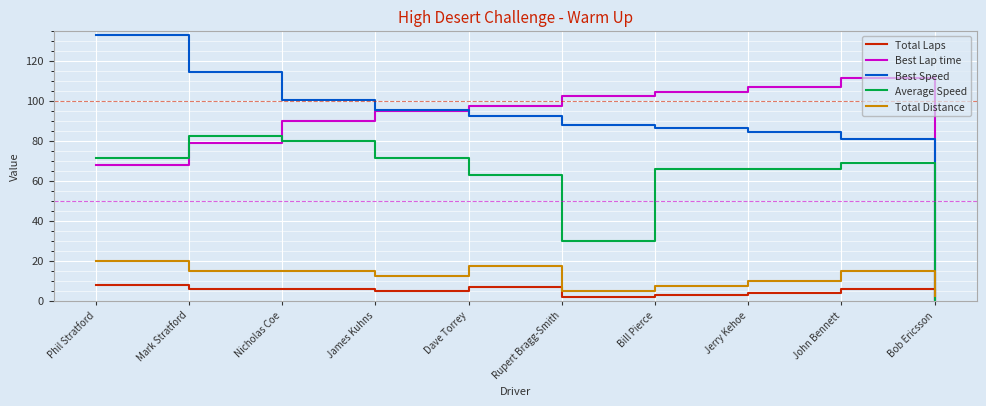

Rank the series by their maximum value, from lowest to highest.

Total Laps, Total Distance, Average Speed, Best Lap time, Best Speed